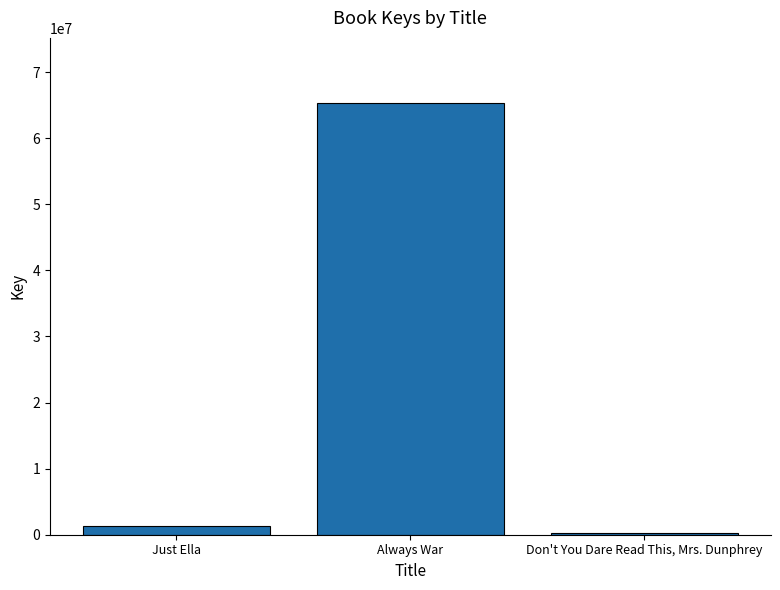

What is the label of the 1st bar from the left?

Just Ella